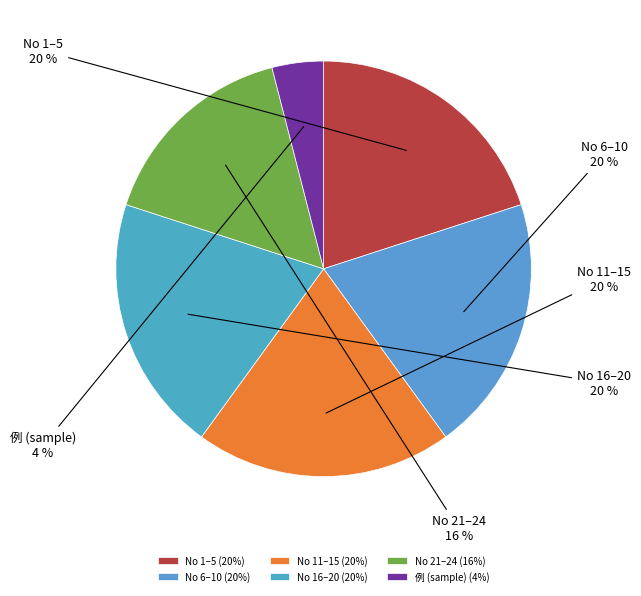

To the nearest percent, what is the difference between the largest and smallest slice percentages?

16%